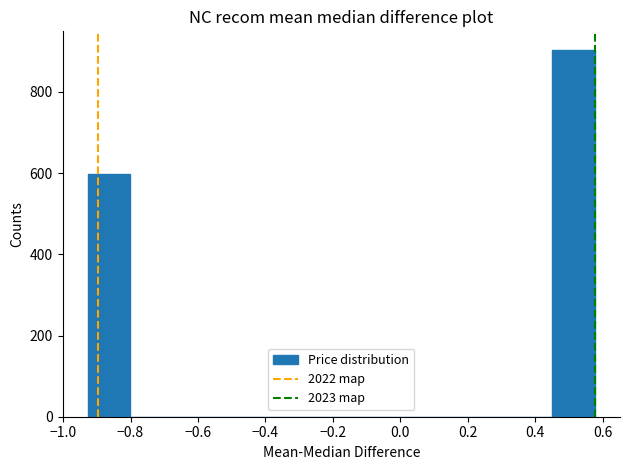

Reading left to right, list every bar in this chart as the range it spans on the x-axis followed by its height. Neither the bar edges nor the heights are printed on the chart, so give them approximately, as read against the axes.

-0.92 to -0.80: 600
-0.80 to -0.68: 0
-0.68 to -0.56: 0
-0.56 to -0.42: 0
-0.42 to -0.30: 0
-0.30 to -0.18: 0
-0.18 to -0.06: 0
-0.06 to 0.08: 0
0.08 to 0.20: 0
0.20 to 0.32: 0
0.32 to 0.46: 0
0.46 to 0.58: 900